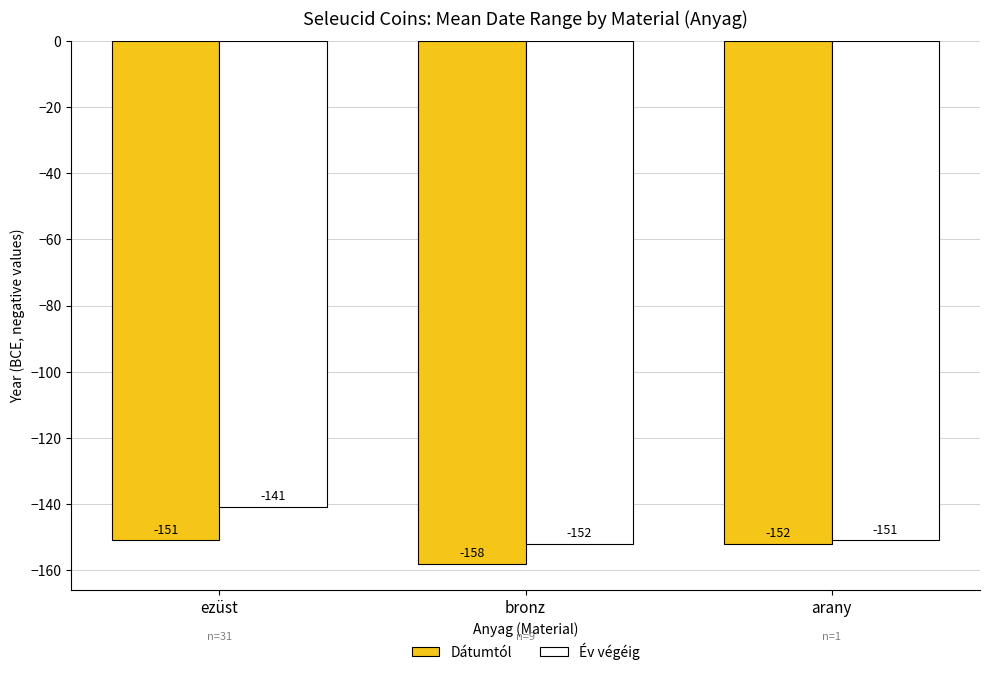

Rank the series by their maximum value, from highest to lowest.

Év végéig, Dátumtól